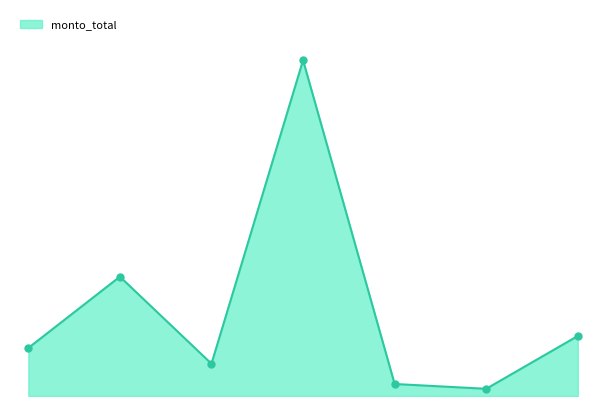

Does the chart have visible grid lines?

No